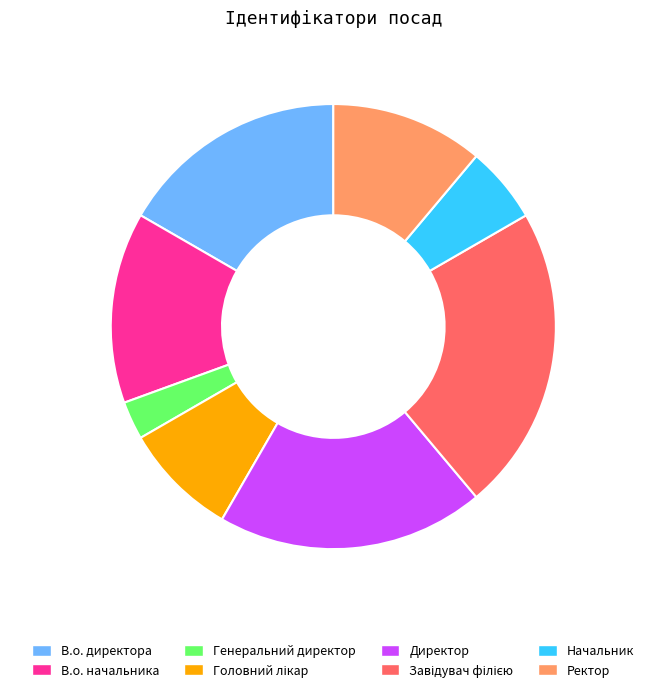

Count the number of slices in the pie.

8